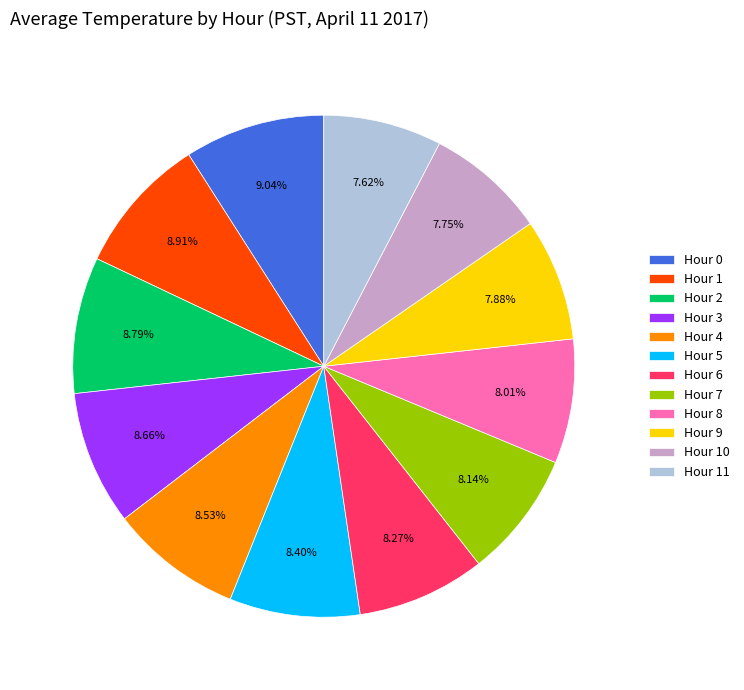

Is there any slice that represents more than half of the pie?

No